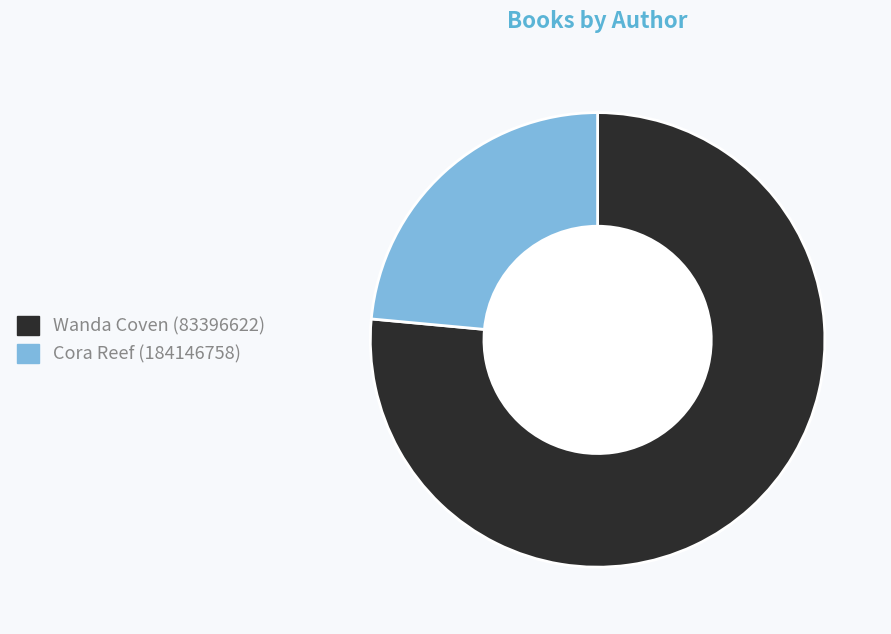

What is the ratio of the value at Cora Reef to the value at Wanda Coven?

0.3